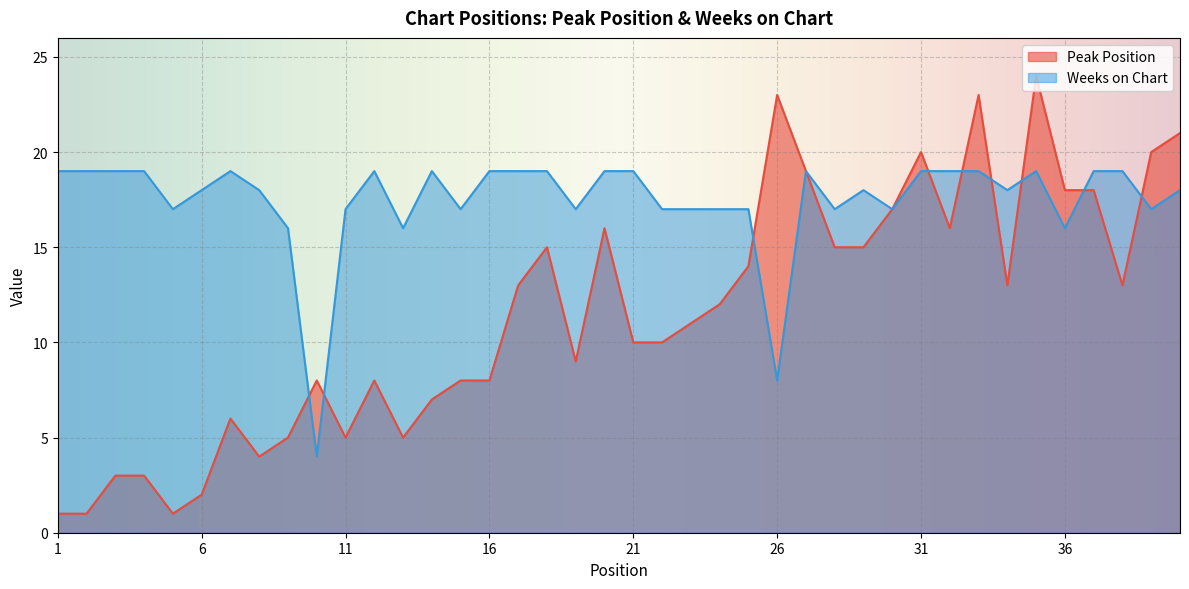

What is the average value of the Peak Position series?

12